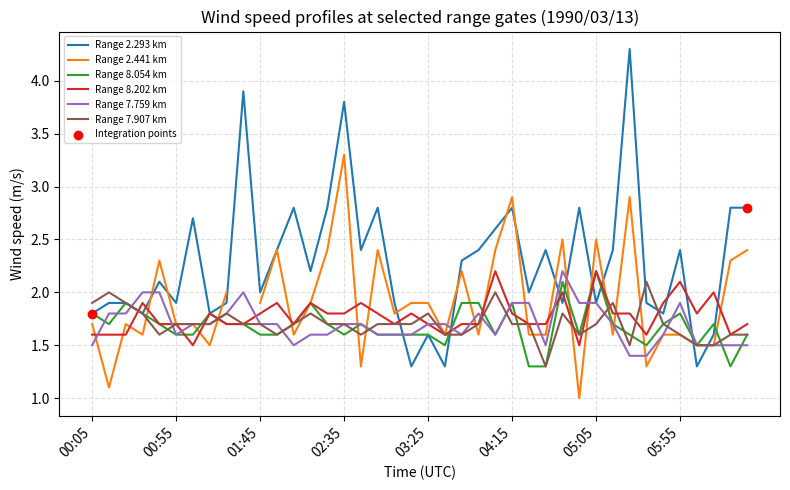

The Range 8.054 km series shows 2.2 at 02:35. True or false?

False